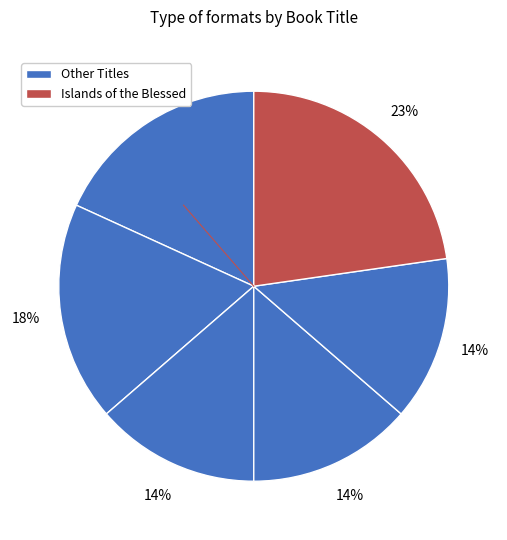

How many segments does this pie chart have?

6